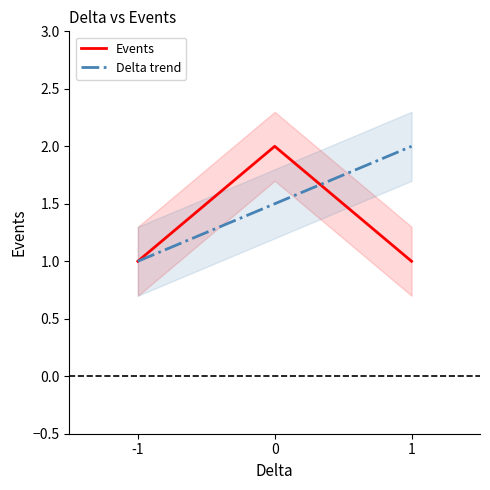

Reading left to right, transcribe all the data shown in this chart.

Events: 1.0	2.0	1.0
Delta trend: 1.0	1.5	2.0